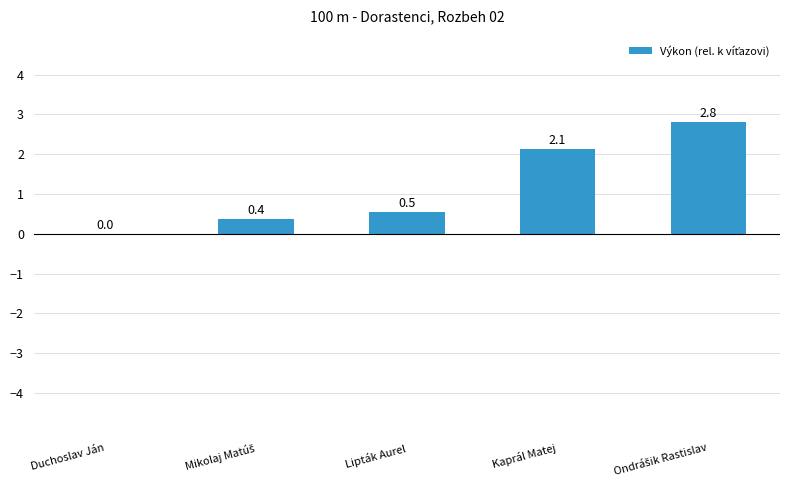

What is the greatest value displayed?

2.8